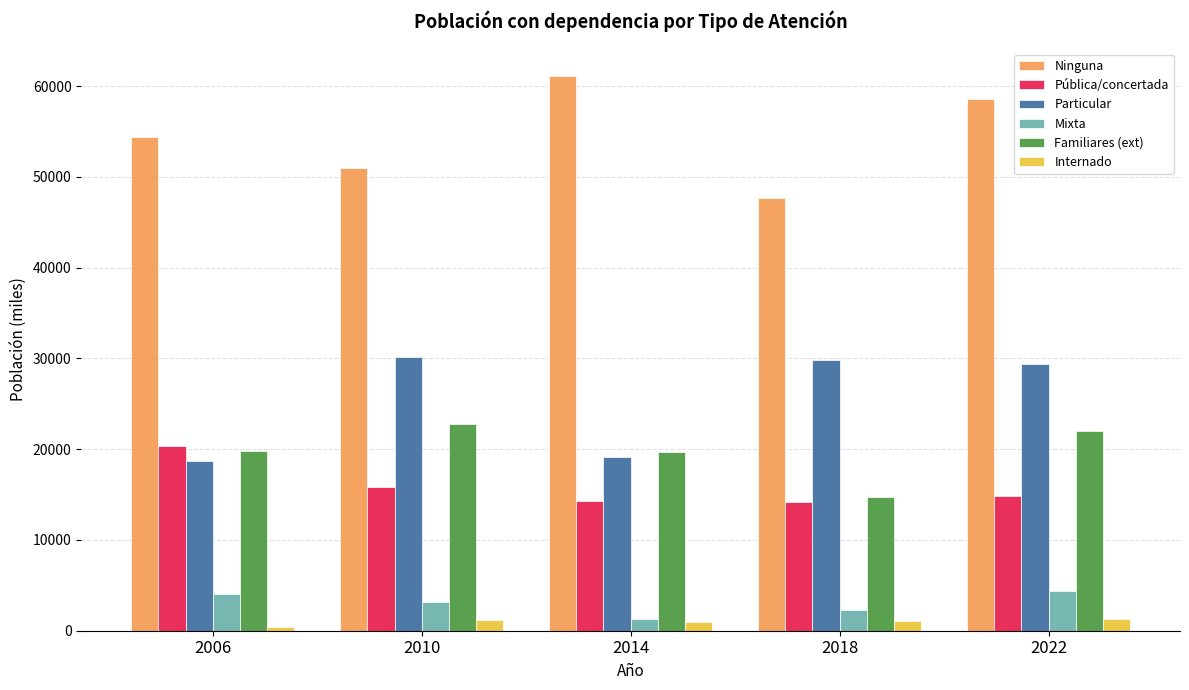

Read the Pública/concertada value at 2010.

15847.3